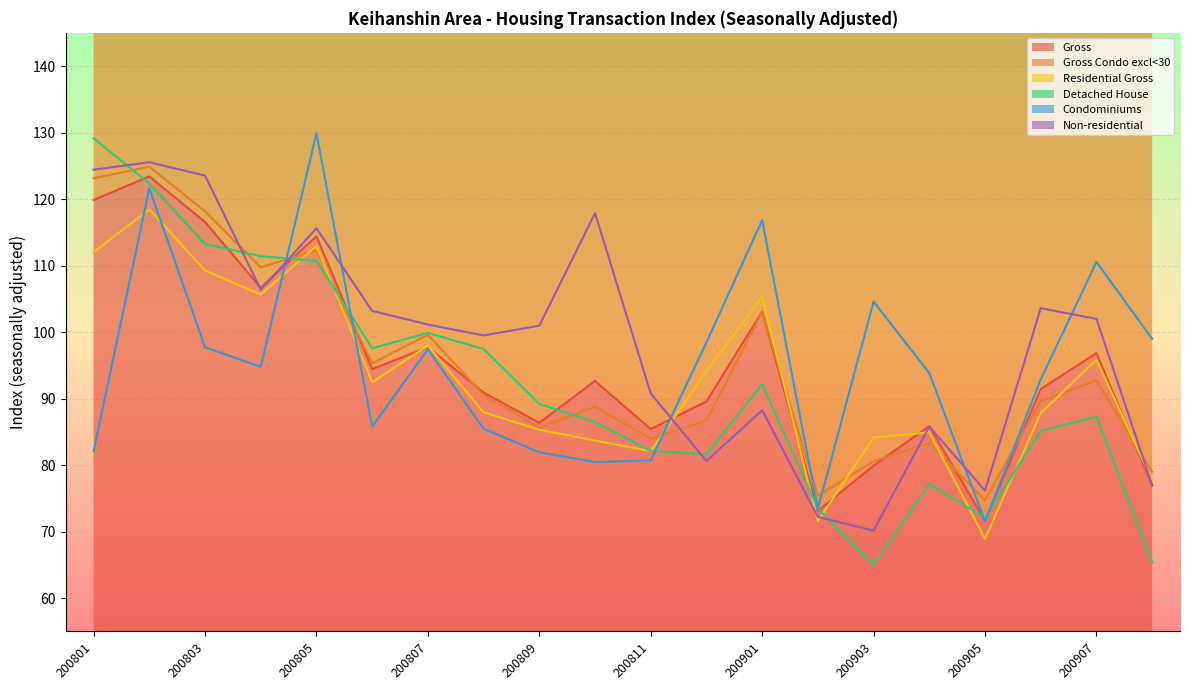

The value of Gross at 200803 is 116.6. True or false?

True